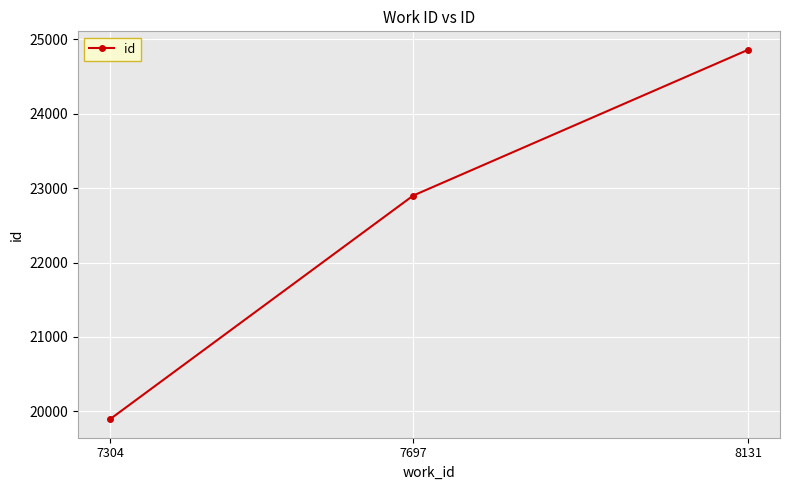

How many lines are shown in the chart?

1